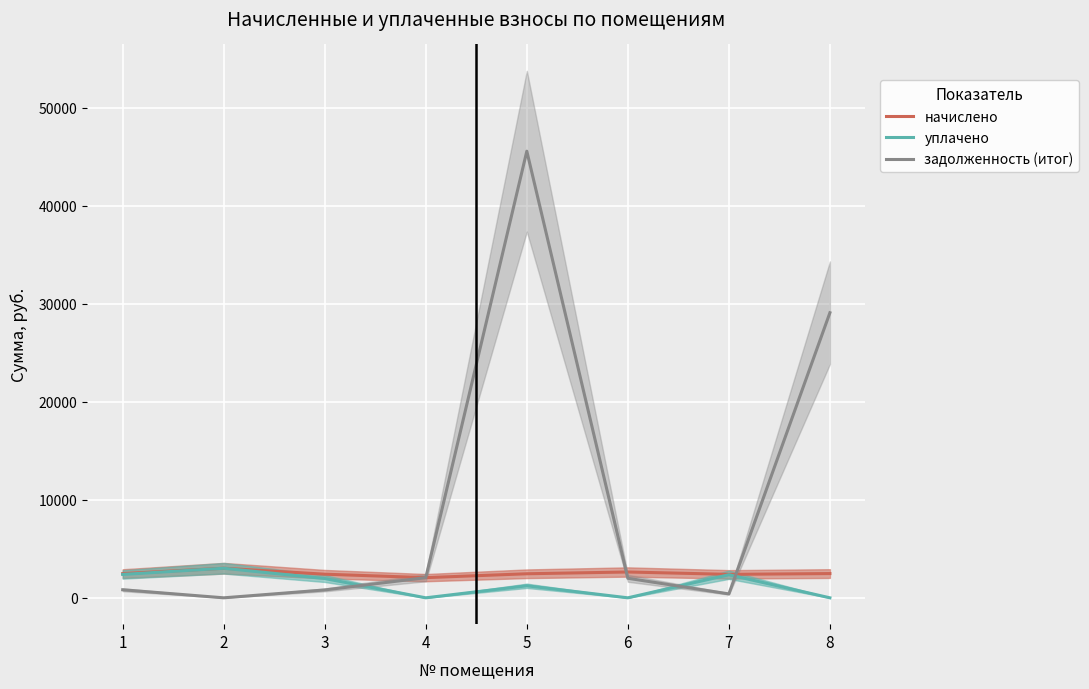

How many intersections are there between задолженность (итог) and уплачено?

3